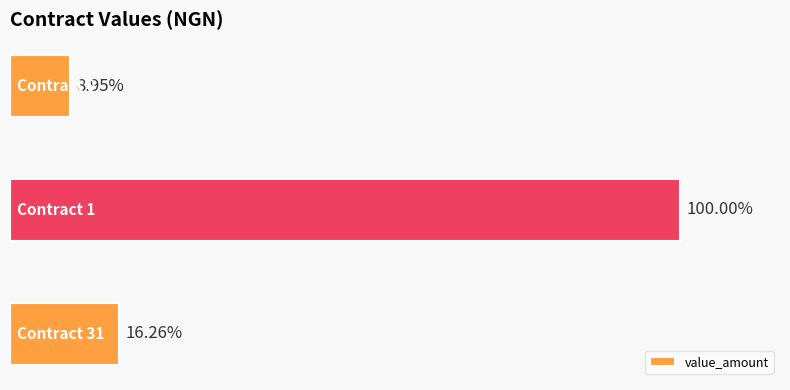

Does the chart contain any negative values?

No